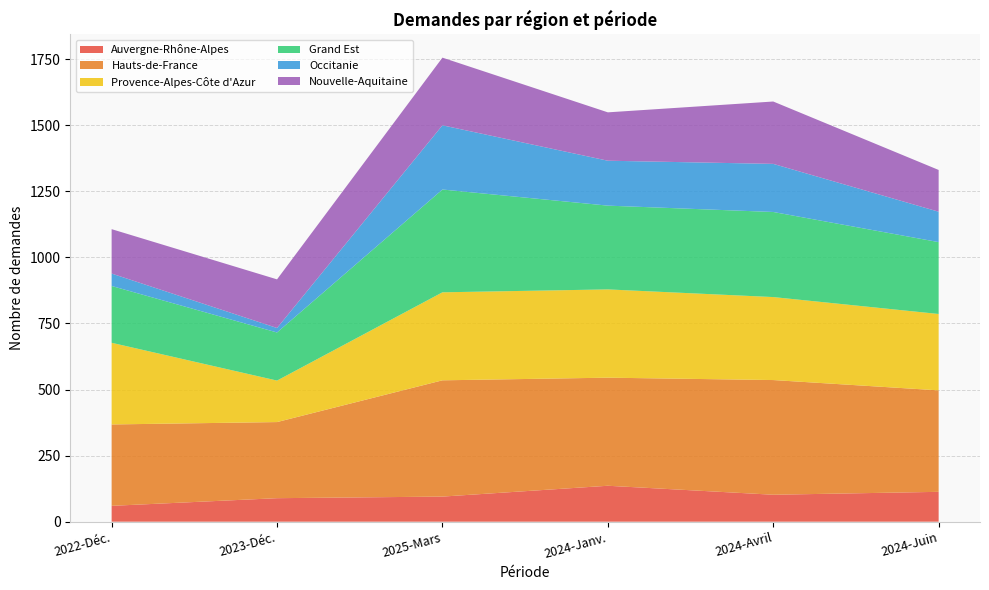

Reading left to right, list all the values displayed in this chart.

Auvergne-Rhône-Alpes: 60	89	95	136	102	113
Hauts-de-France: 308	288	440	409	434	384
Provence-Alpes-Côte d'Azur: 309	157	333	334	314	289
Grand Est: 215	182	389	317	322	272
Occitanie: 47	17	243	170	182	115
Nouvelle-Aquitaine: 168	184	256	183	236	158